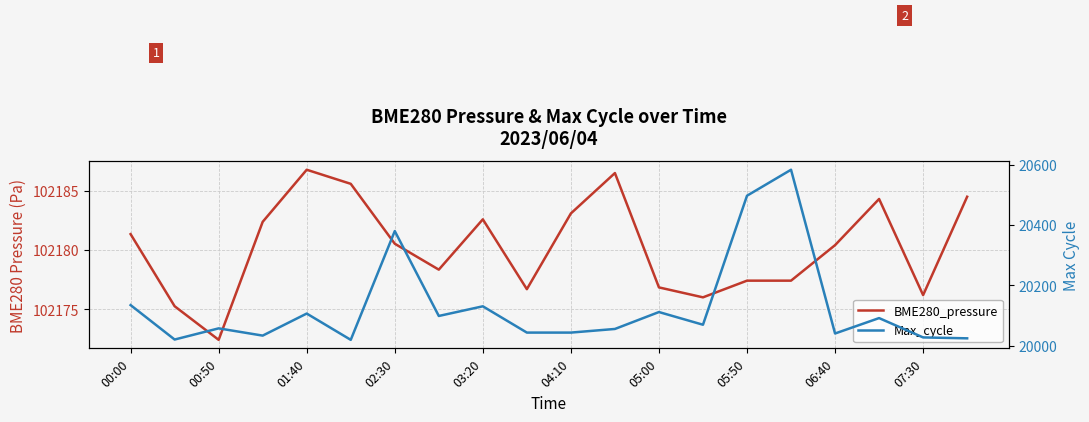

Is it true that BME280_pressure equals 153648.0 at 07:30?

False